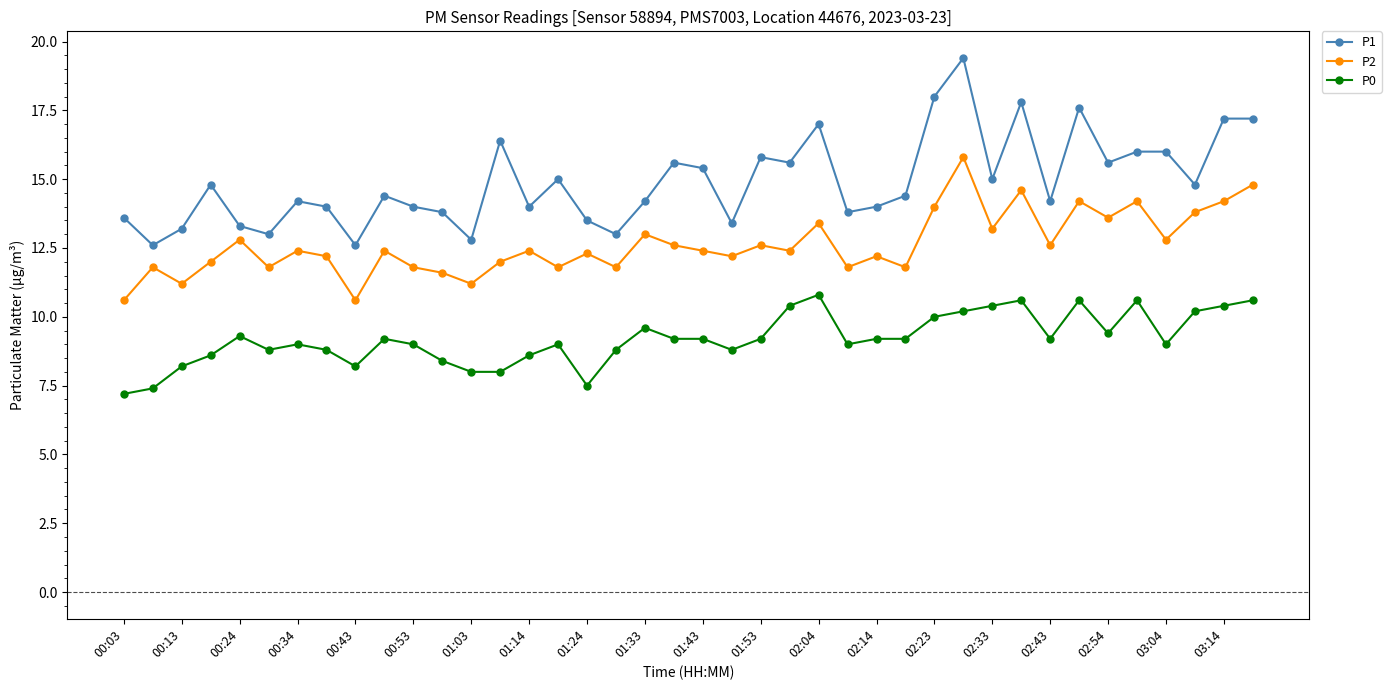

True or false: P0 has more than 1 points higher than both neighbors.

True